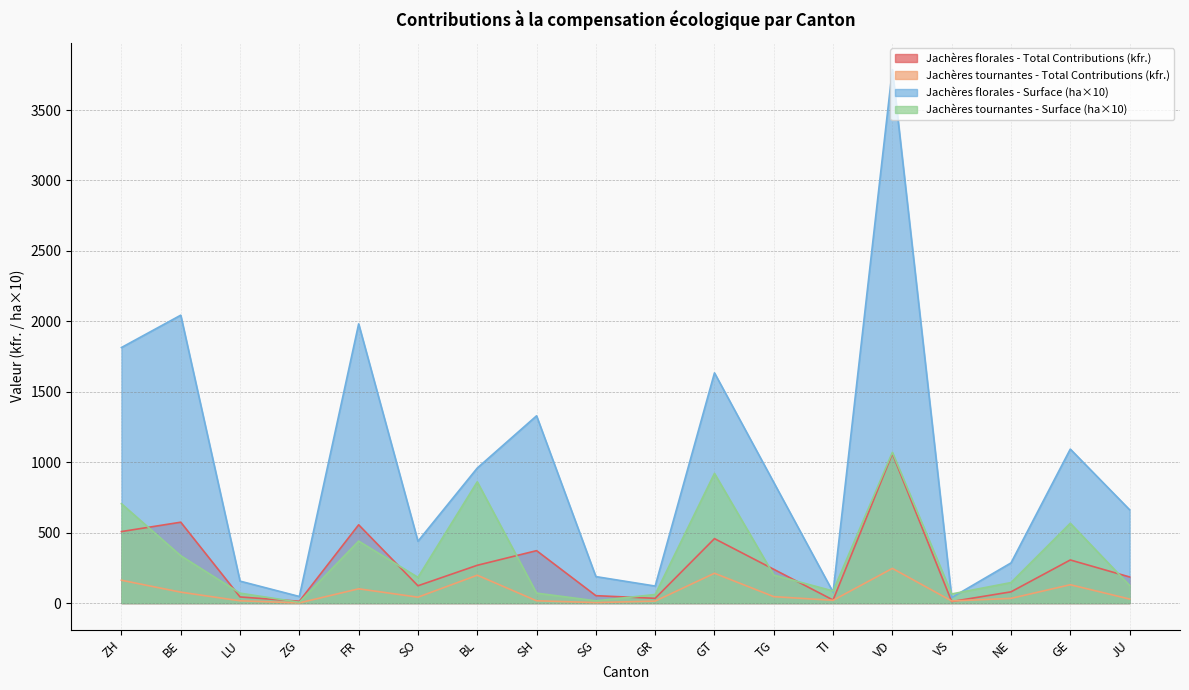

What is the value of the Jachères tournantes - Surface (ha) point at the 10th from the left?

61.0